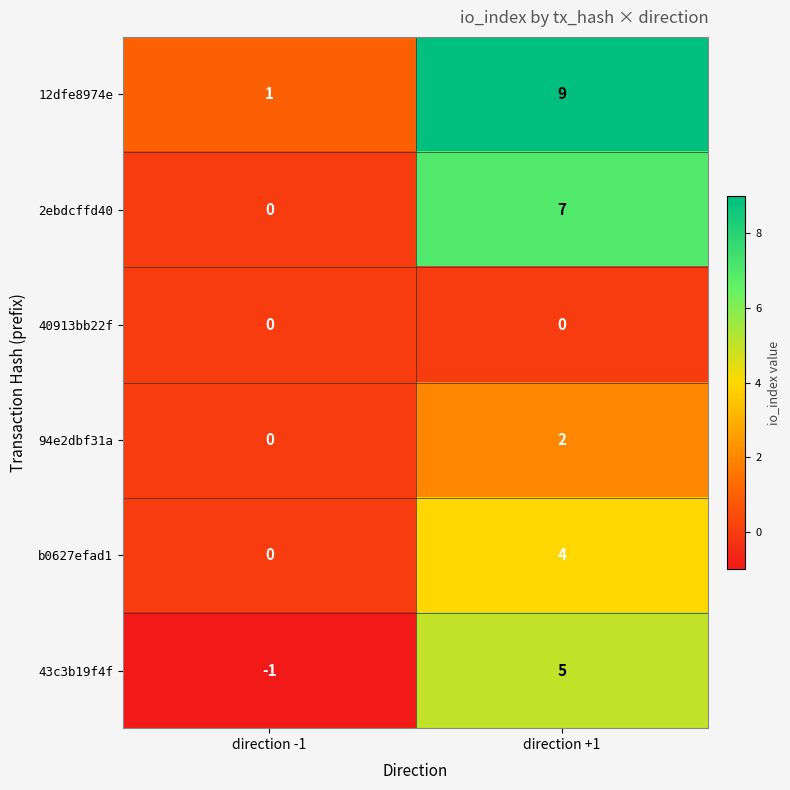

What is the sum of all 12dfe8974e values?

10